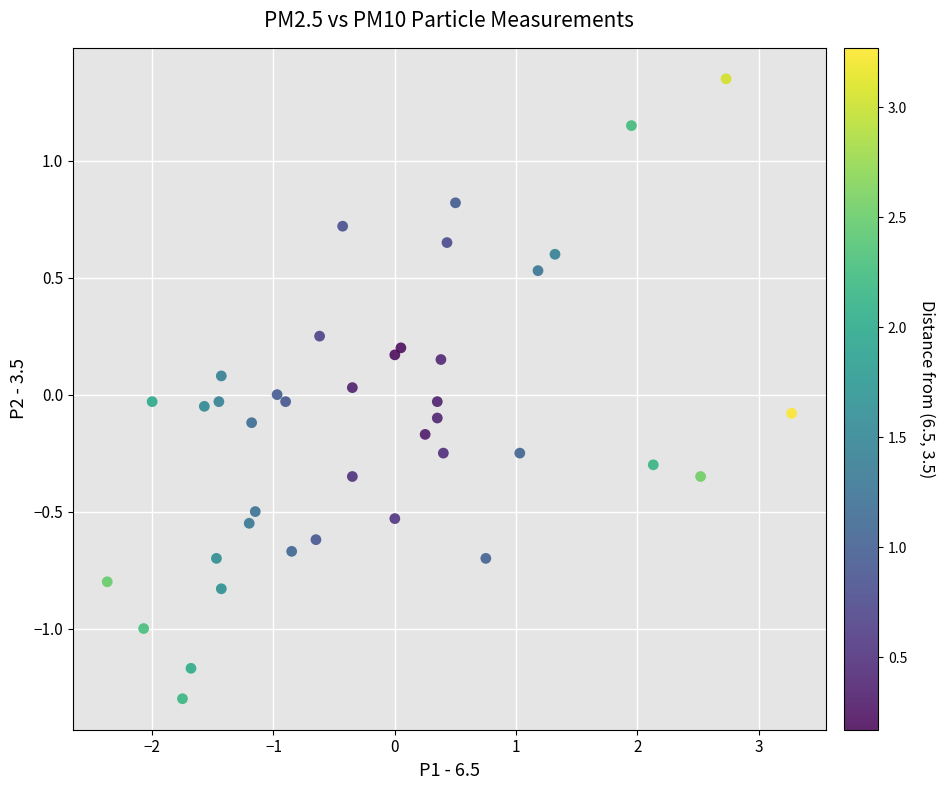

What is the range of X values (max minus min)?

5.6